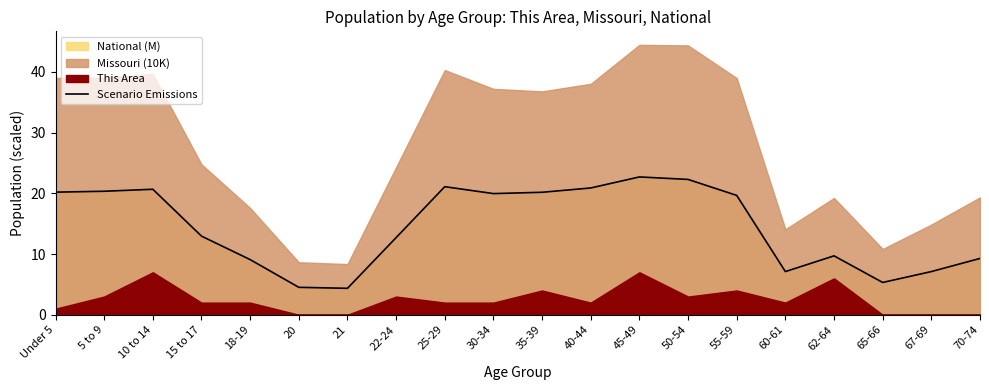

Which category has the highest value across all series?

45-49